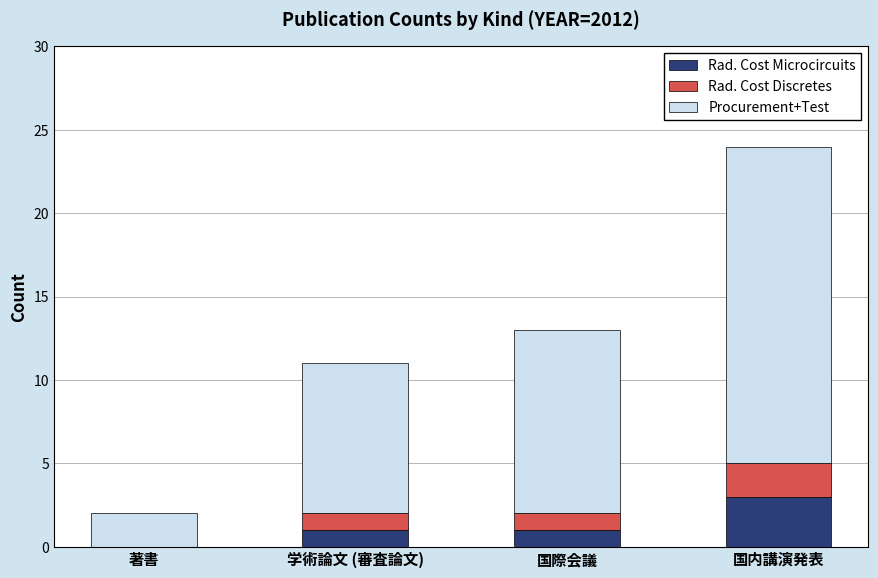

What are all the series names shown in the legend?

Rad. Cost Microcircuits, Rad. Cost Discretes, Procurement+Test